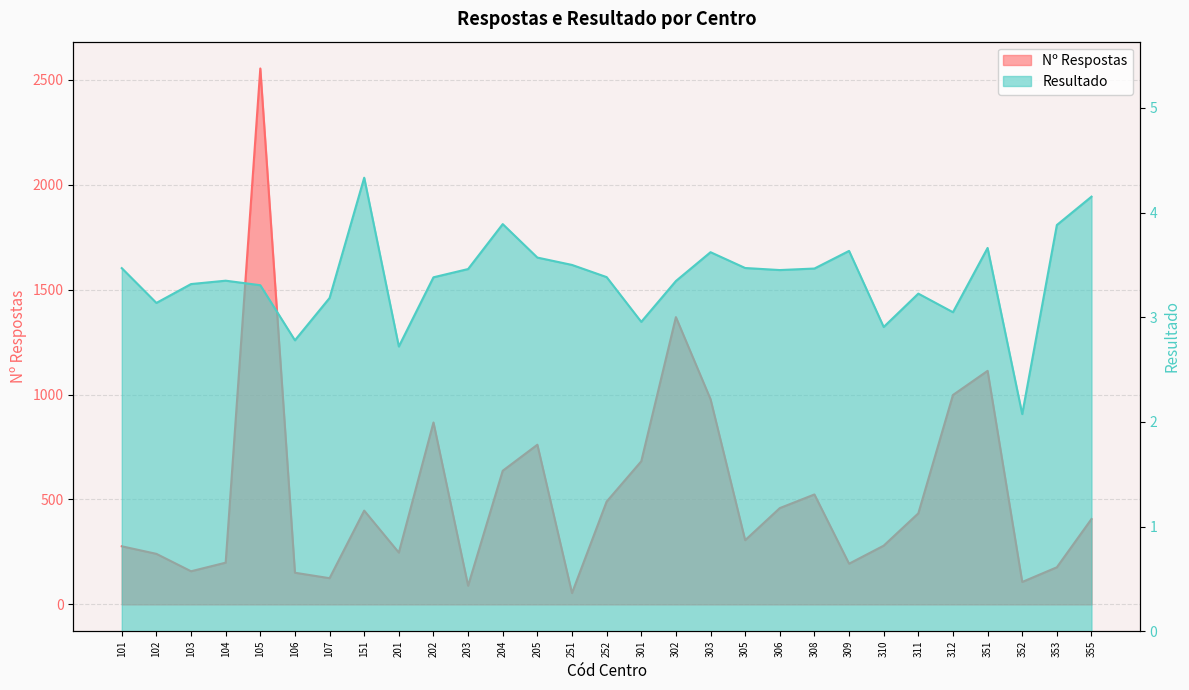

Reading left to right, transcribe all the data shown in this chart.

Nº Respostas: 101=277.0	102=241.0	103=158.0	104=199.0	105=2554.0	106=151.0	107=125.0	151=447.0	201=247.0	202=867.0	203=89.0	204=637.0	205=761.0	251=54.0	252=490.0	301=682.0	302=1369.0	303=978.0	305=306.0	306=459.0	308=524.0	309=194.0	310=280.0	311=434.0	312=998.0	351=1113.0	352=107.0	353=177.0	355=407.0
Resultado: 101=3.5	102=3.1	103=3.3	104=3.3	105=3.3	106=2.8	107=3.2	151=4.3	201=2.7	202=3.4	203=3.5	204=3.9	205=3.6	251=3.5	252=3.4	301=3.0	302=3.3	303=3.6	305=3.5	306=3.5	308=3.5	309=3.6	310=2.9	311=3.2	312=3.0	351=3.7	352=2.1	353=3.9	355=4.2